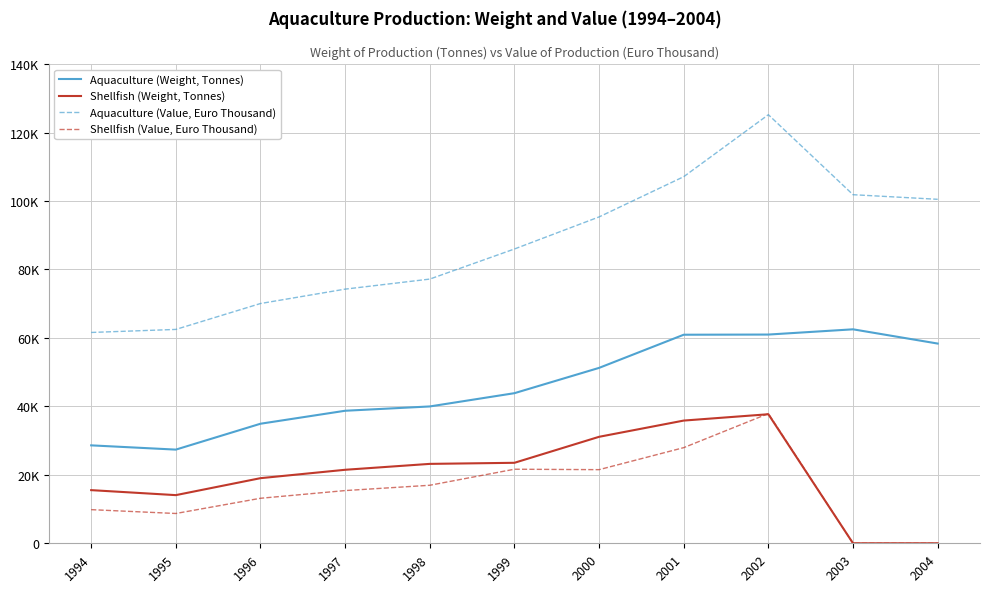

What is the value of the Shellfish (Value, Euro Thousand) point at the 4th from the left?

15401